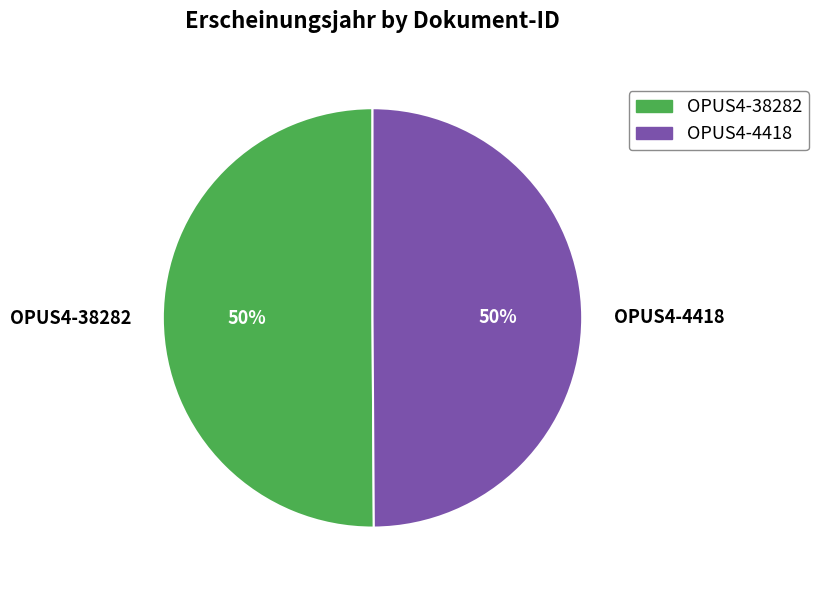

To the nearest percent, what percentage of the pie is OPUS4-38282?

50%